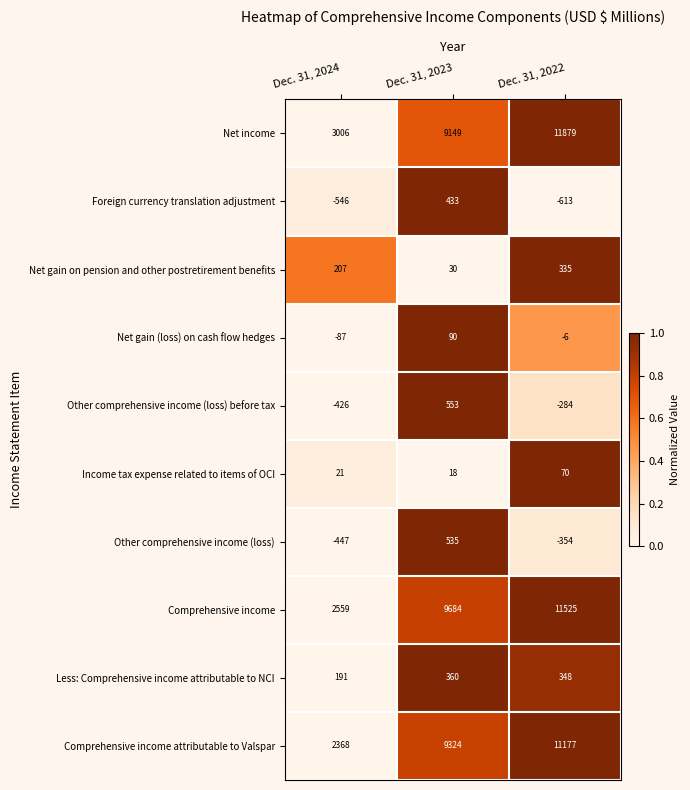

What is the sum of all Net income values?

24034